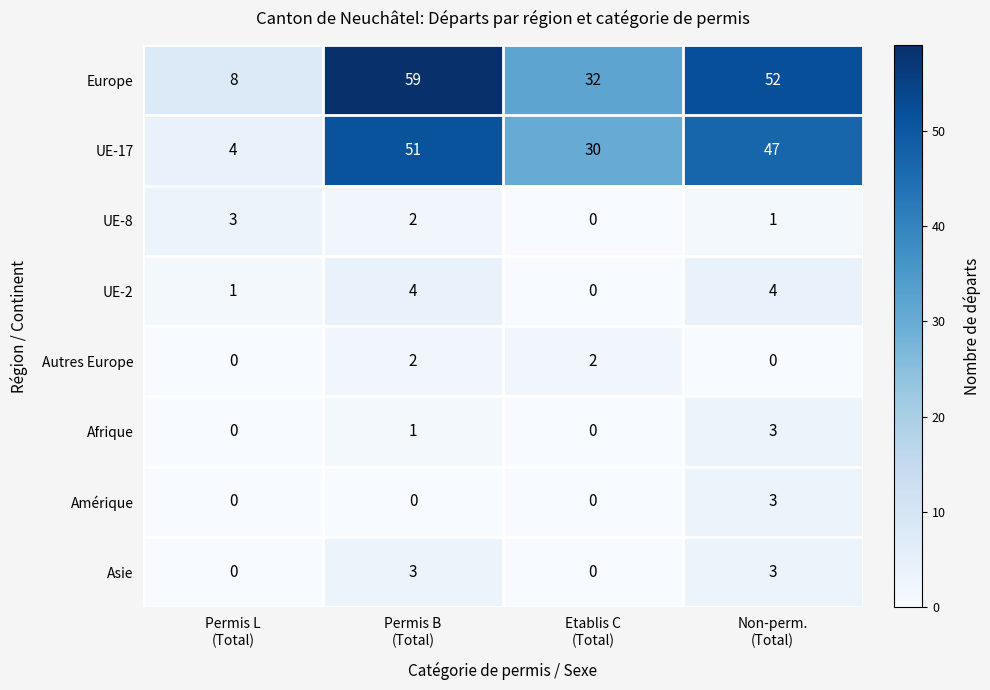

How many data points in Asie are less than 3?

2